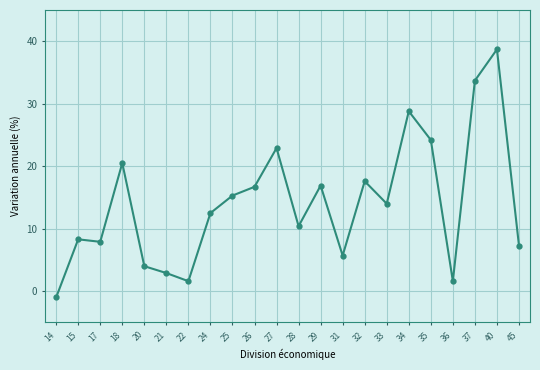

How many negative values are there?

1